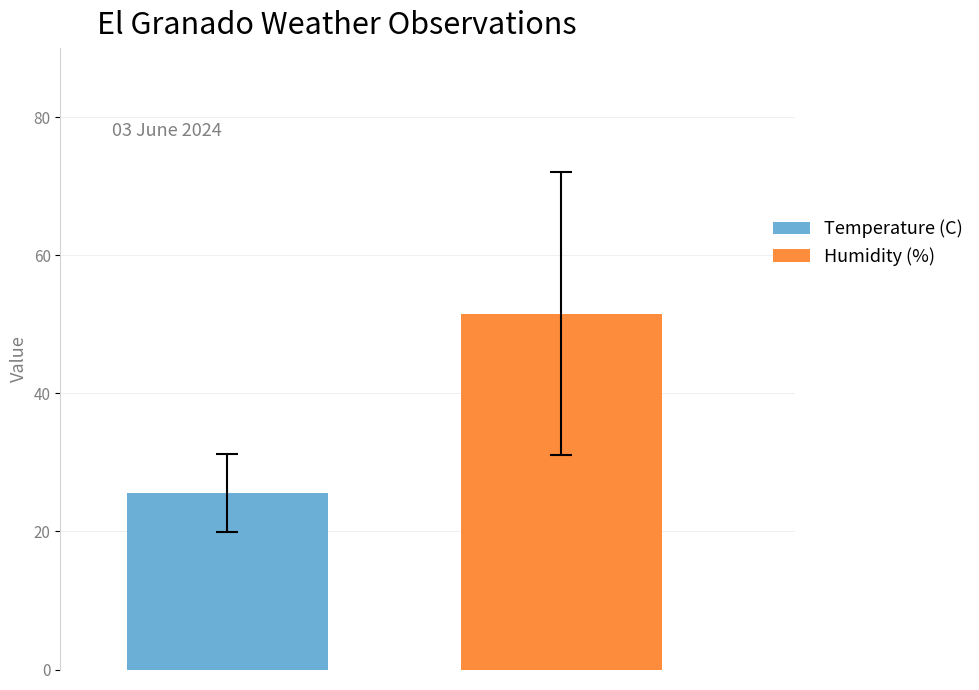

Rank the series by their average value, from lowest to highest.

Temperature (C), Humidity (%)